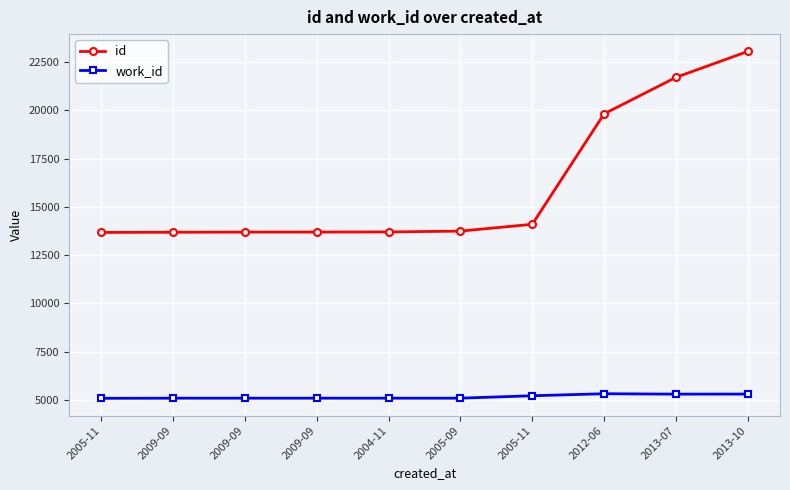

How many distinct data groups are displayed?

2